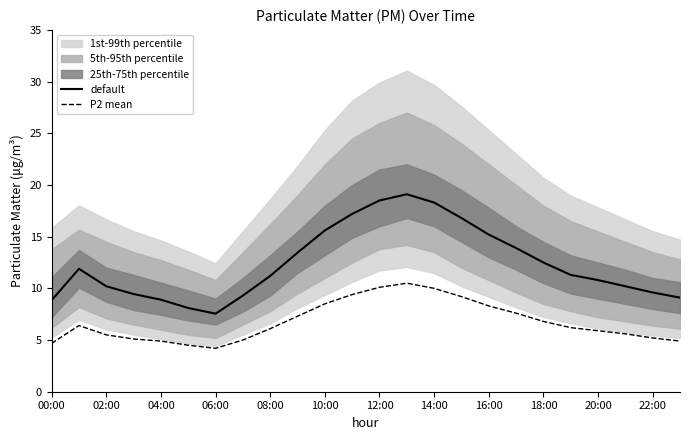

At which label does P2 mean reach its minimum?

06:00